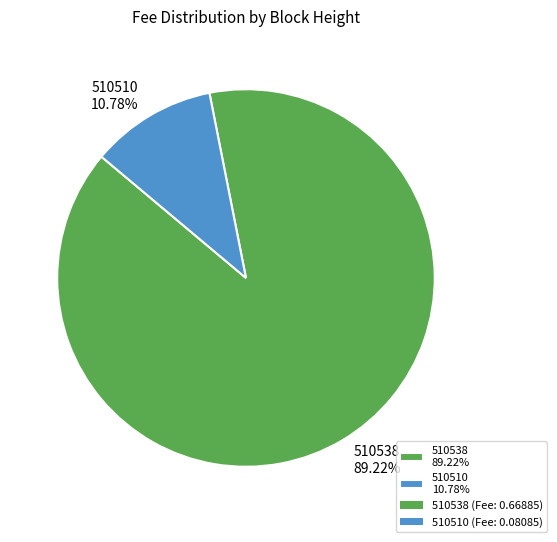

To the nearest percent, what is the difference between the largest and smallest slice percentages?

78%